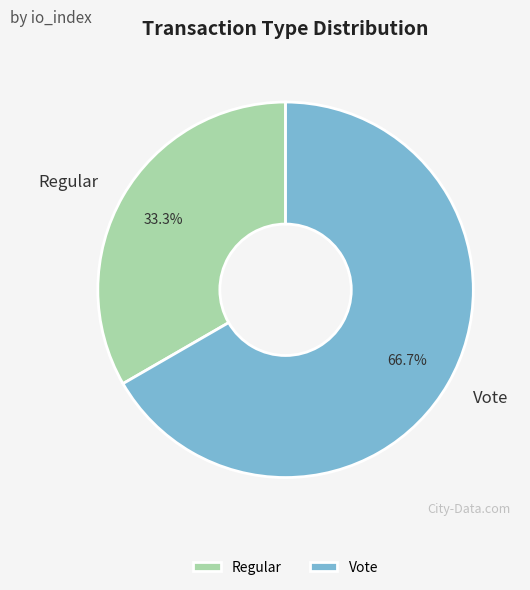

What percentage is NOT represented by Vote?

33.3%